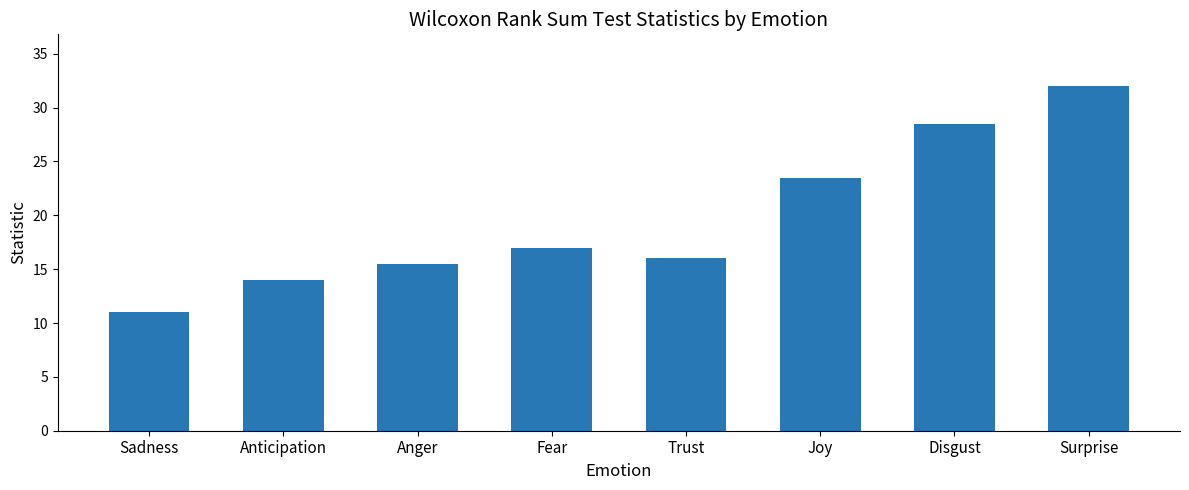

What value does the data have at Sadness?

11.0